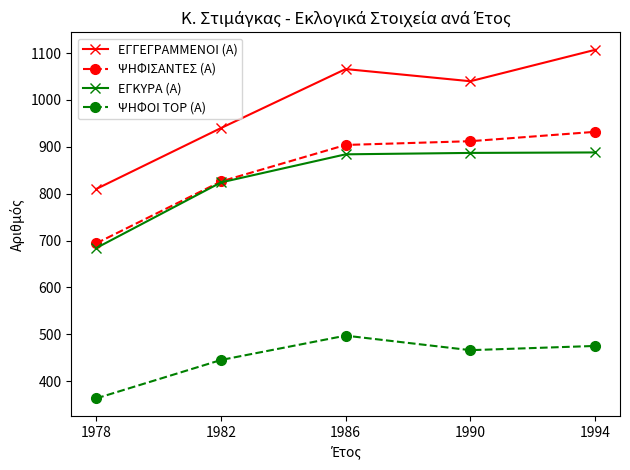

How many interior local valleys does the ΕΓΓΕΓΡΑΜΜΕΝΟΙ (Α) series have?

1